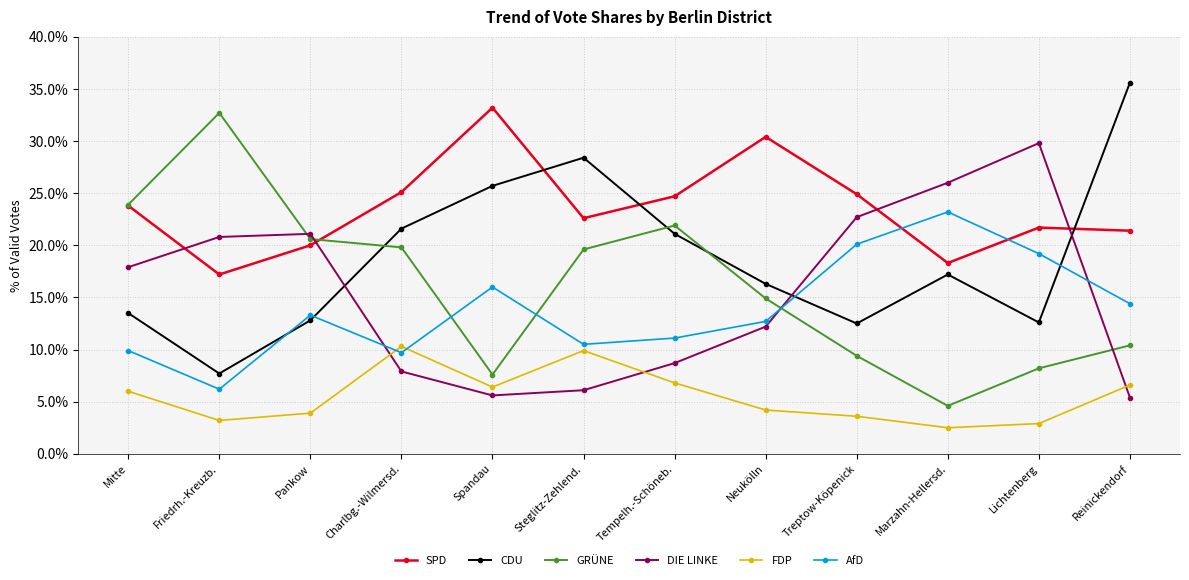

How many intersections are there between GRÜNE and CDU?

3